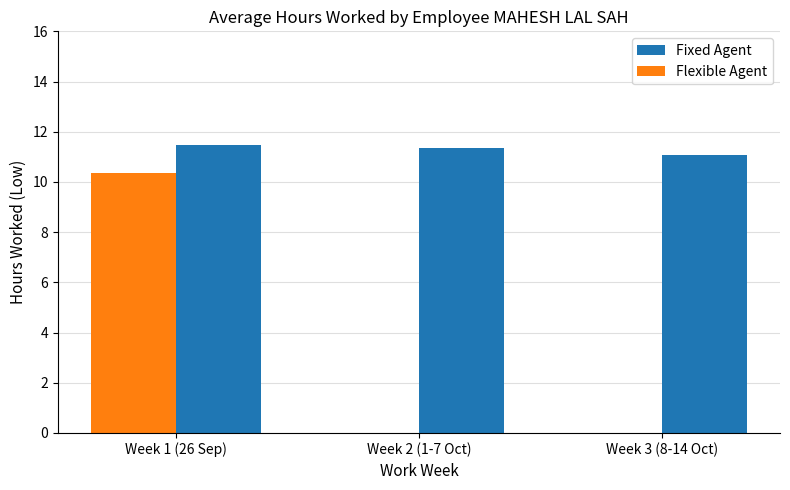

Is the value of Flexible Agent at Week 1 (26 Sep) greater than the value of Fixed Agent at Week 2 (1-7 Oct)?

No